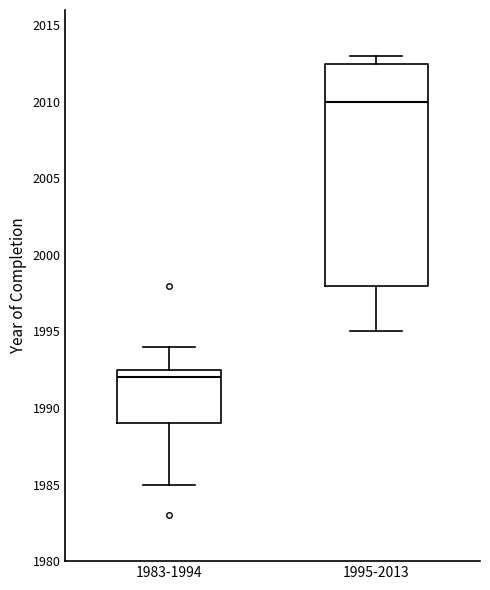

Which box's median line is the lowest?

1983-1994